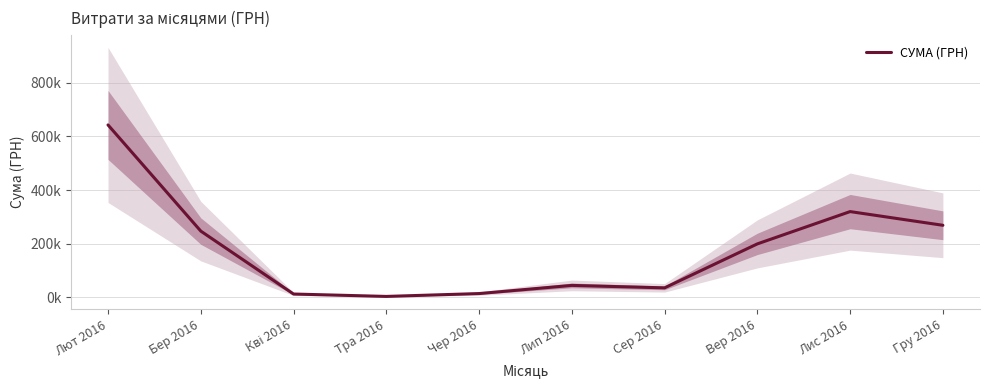

Is this an area chart (filled region under the line)?

No